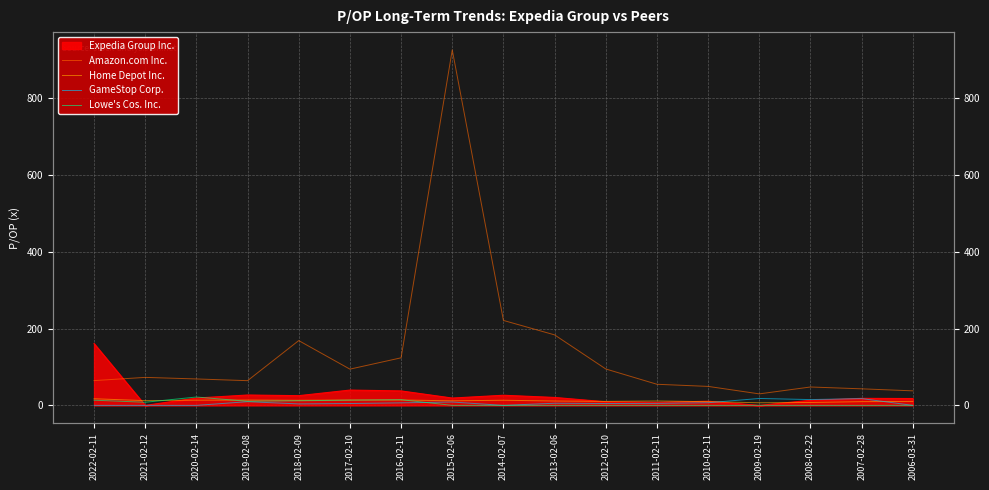

True or false: Lowe's Cos. Inc. has more than 0 points higher than both neighbors.

True